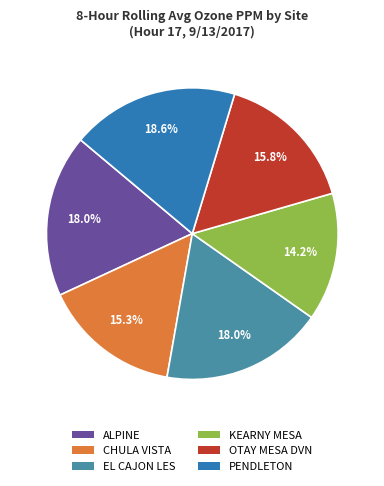

What is the largest slice in the pie chart?

PENDLETON